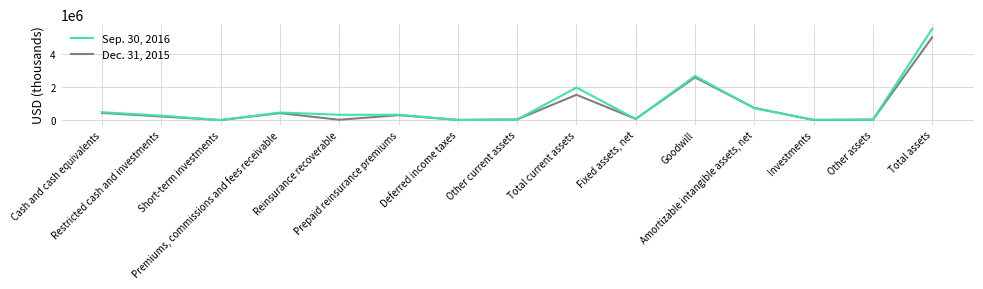

Which series changed the most between Premiums, commissions and fees receivable and Other current assets?

Sep. 30, 2016